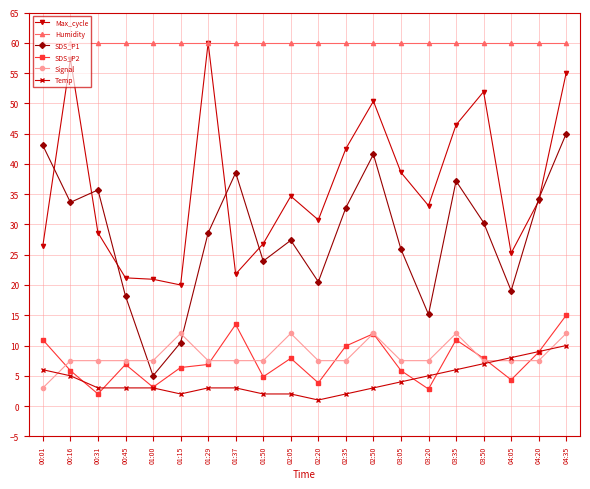

What is the sum of the Signal values at 03:50 and 00:31?

15.0